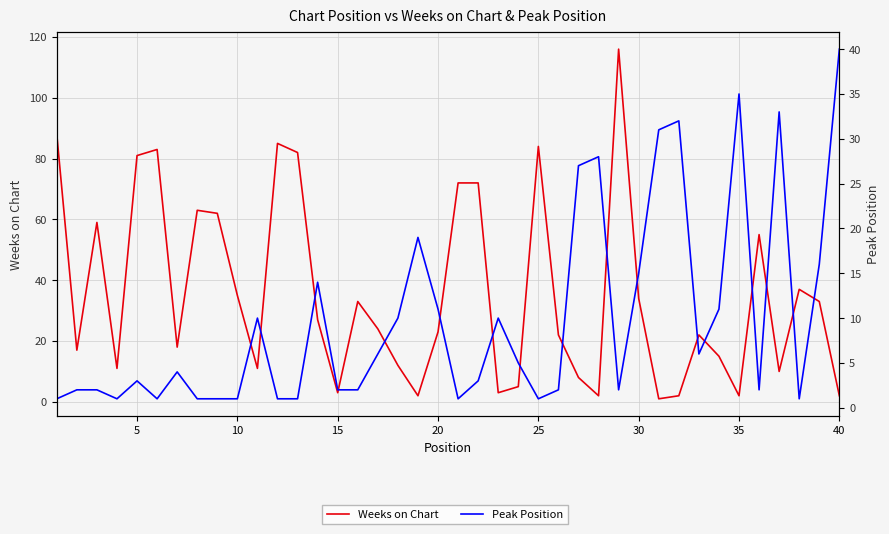

In Peak Position, how many points are higher than both neighbors (excluding endpoints)?

10